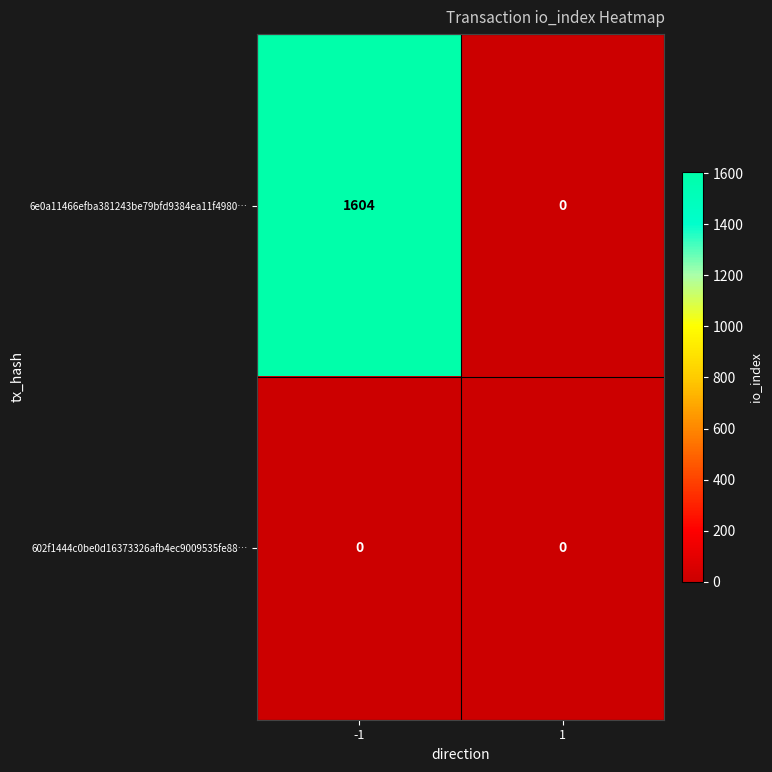

At -1, list the series in order from largest to smallest.

6e0a11466efba381243be79bfd9384ea11f4980…, 602f1444c0be0d16373326afb4ec9009535fe88…